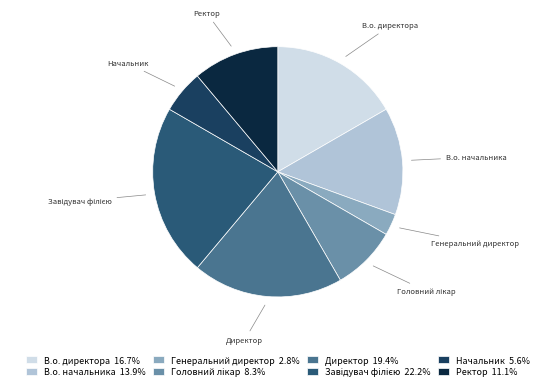

To the nearest percent, what portion does Начальник represent?

6%